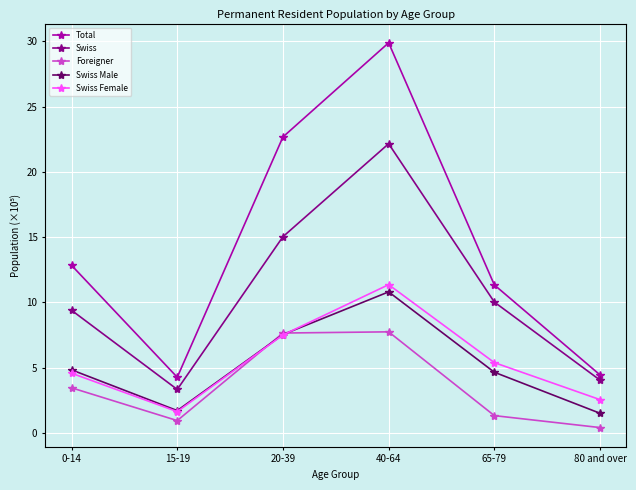

List the series in order of their peak value, lowest first.

Foreigner, Swiss Male, Swiss Female, Swiss, Total